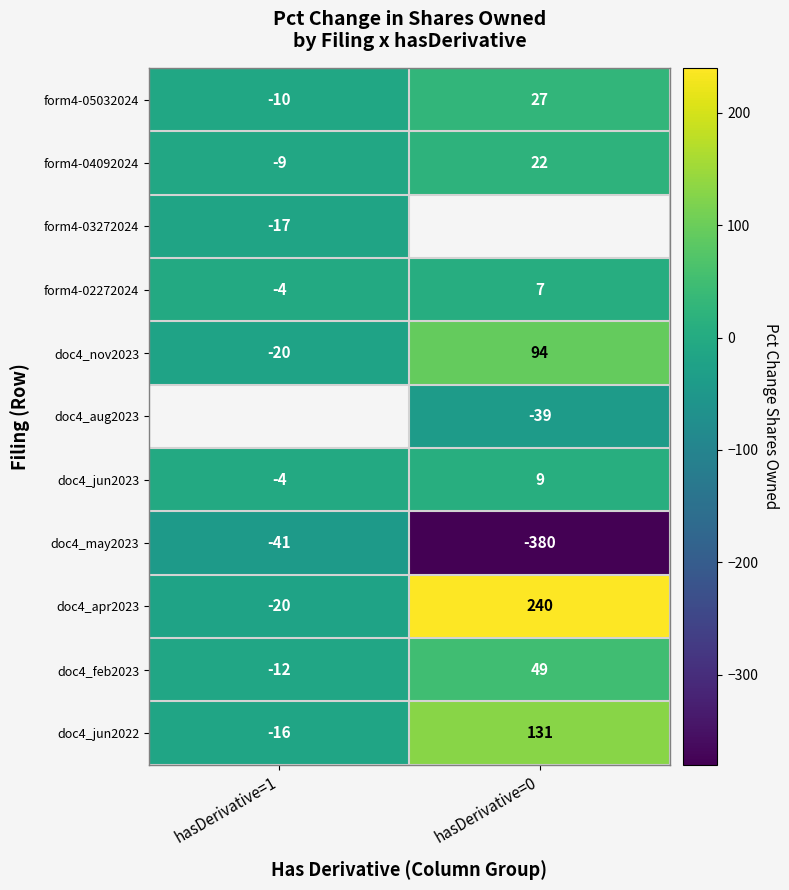

Is the value of doc4_nov2023 at hasDerivative=1 greater than the value of doc4_aug2023 at hasDerivative=0?

Yes